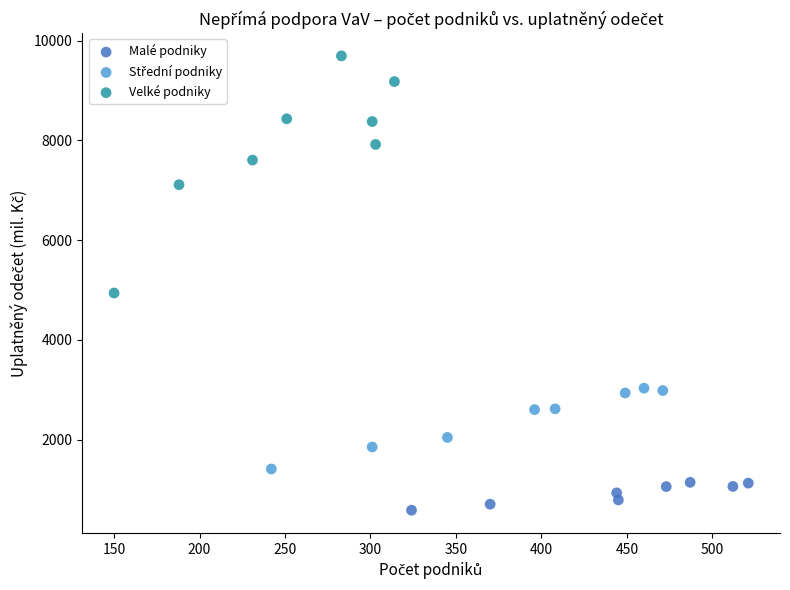

Which series reaches the minimum Y coordinate?

Malé podniky